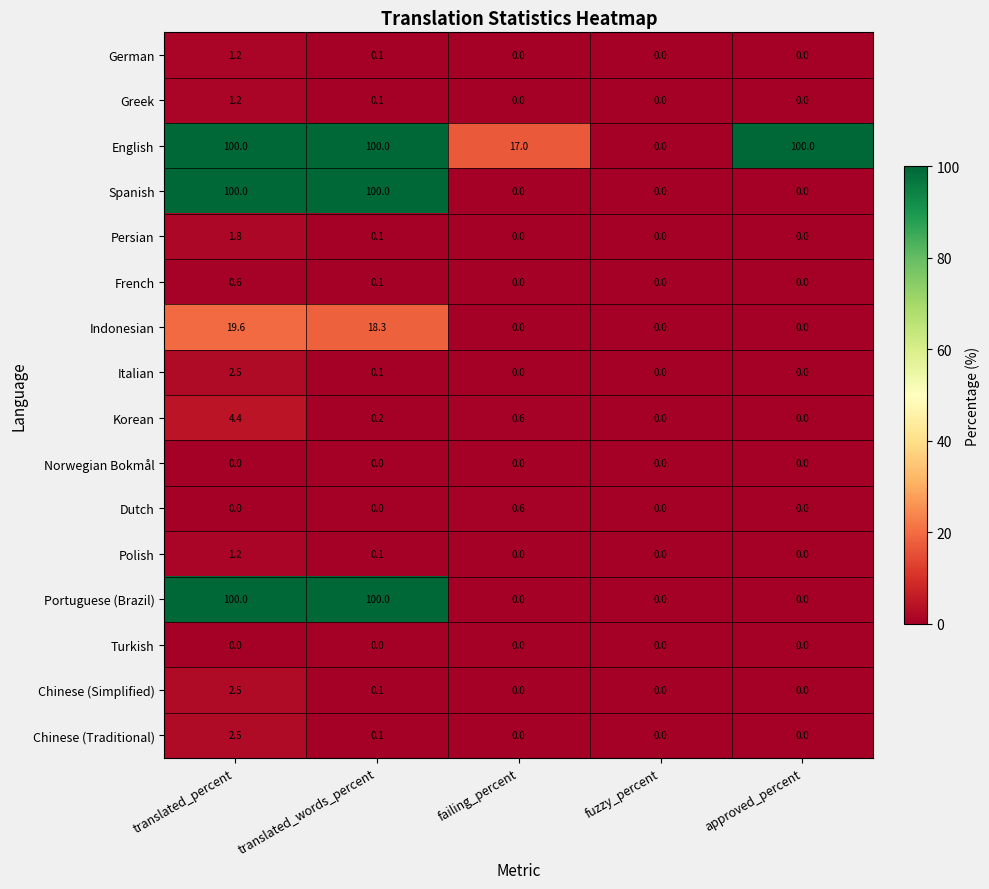

At which label does German reach its peak?

translated_percent